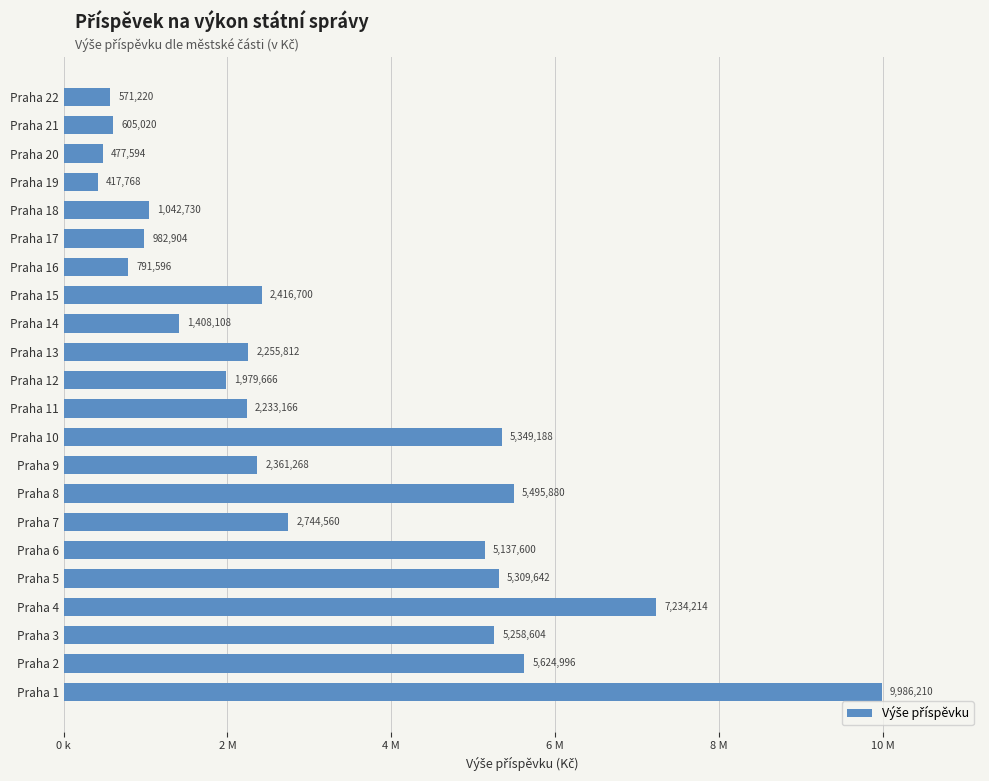

Does the chart contain any negative values?

No